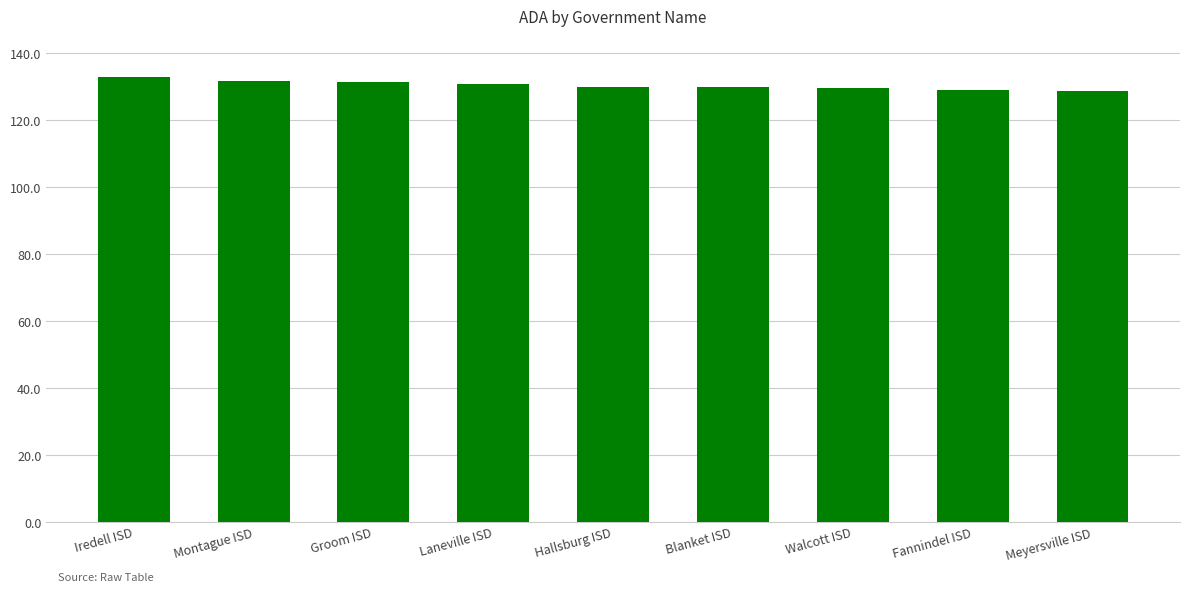

What is the greatest value displayed?

132.9